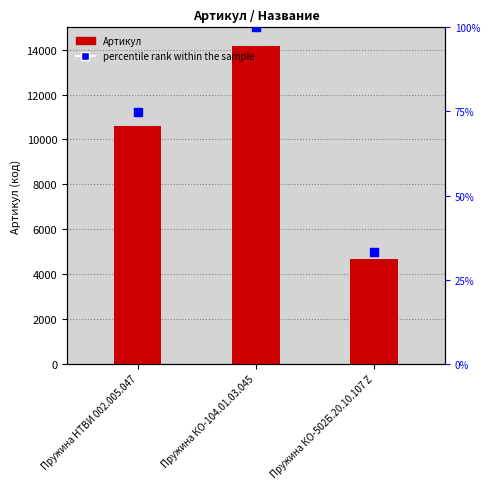

At how many categories does at least one series exceed 1224?

3